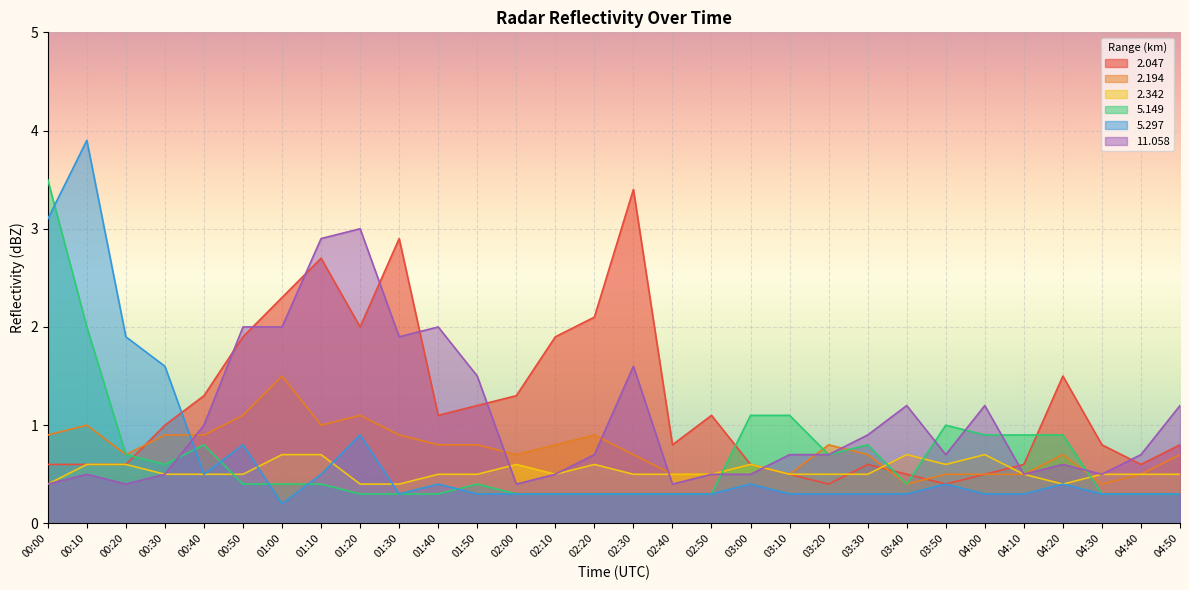

What is the difference between the 11.058 values at 04:00 and 00:10?

0.7